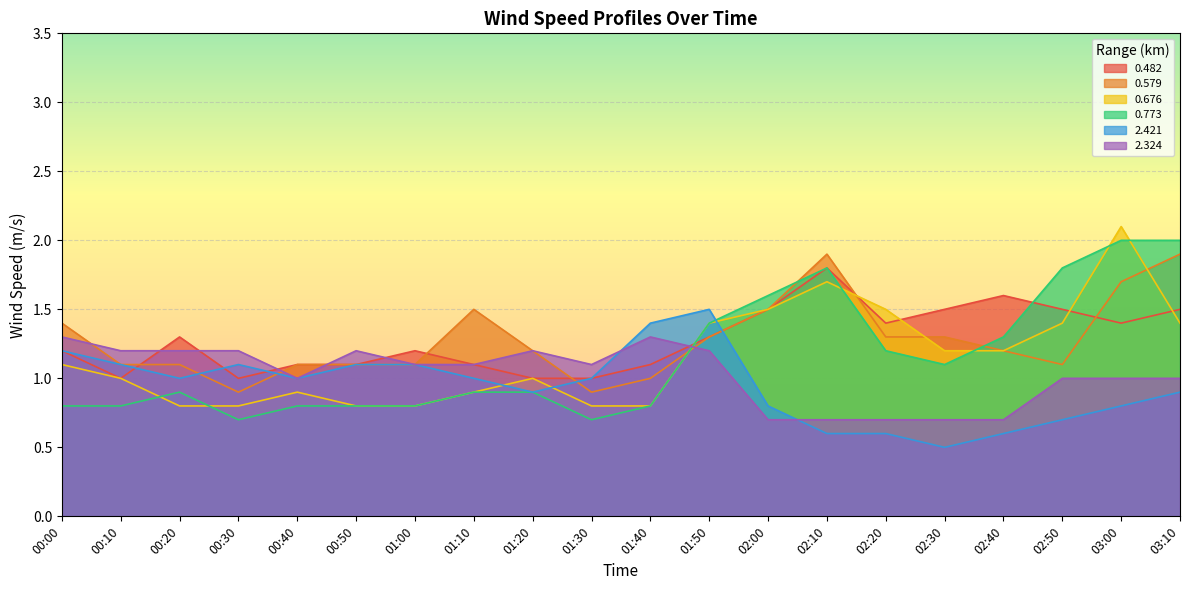

Which series has the widest spread of values?

0.676